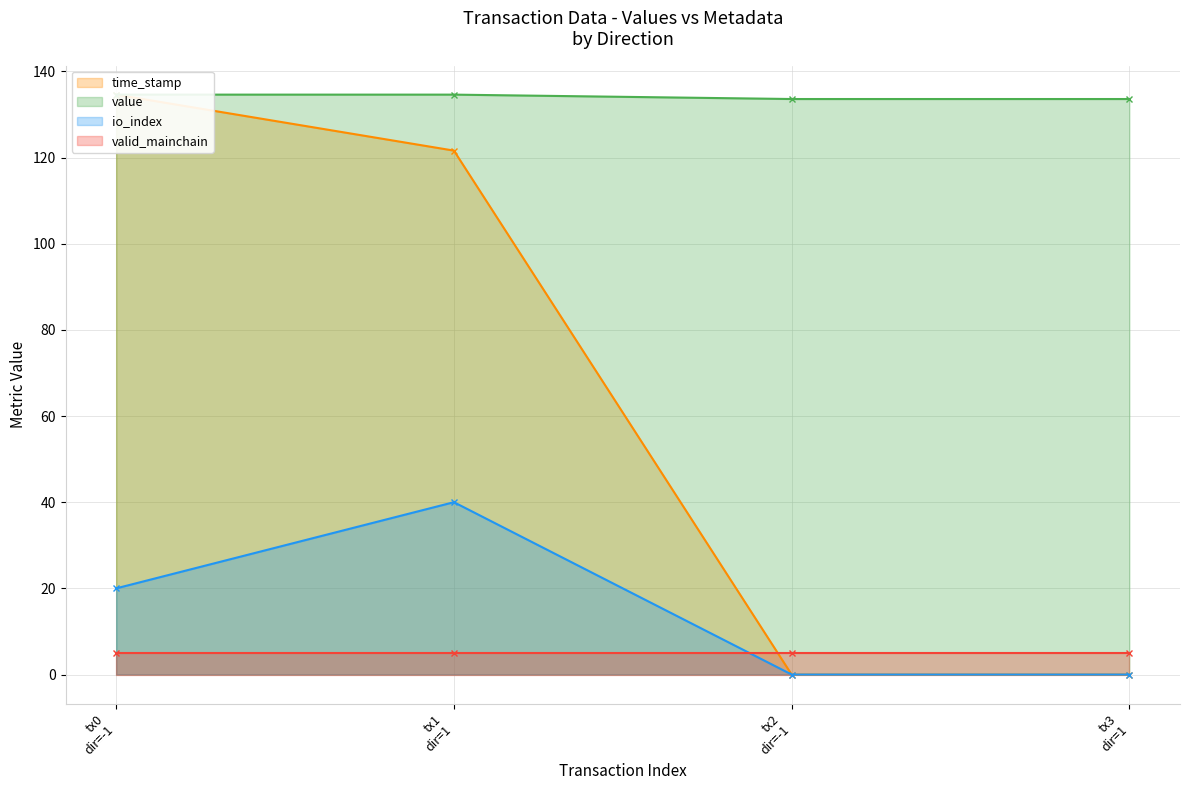

What is the value of the io_index point at the 2nd from the left?

40